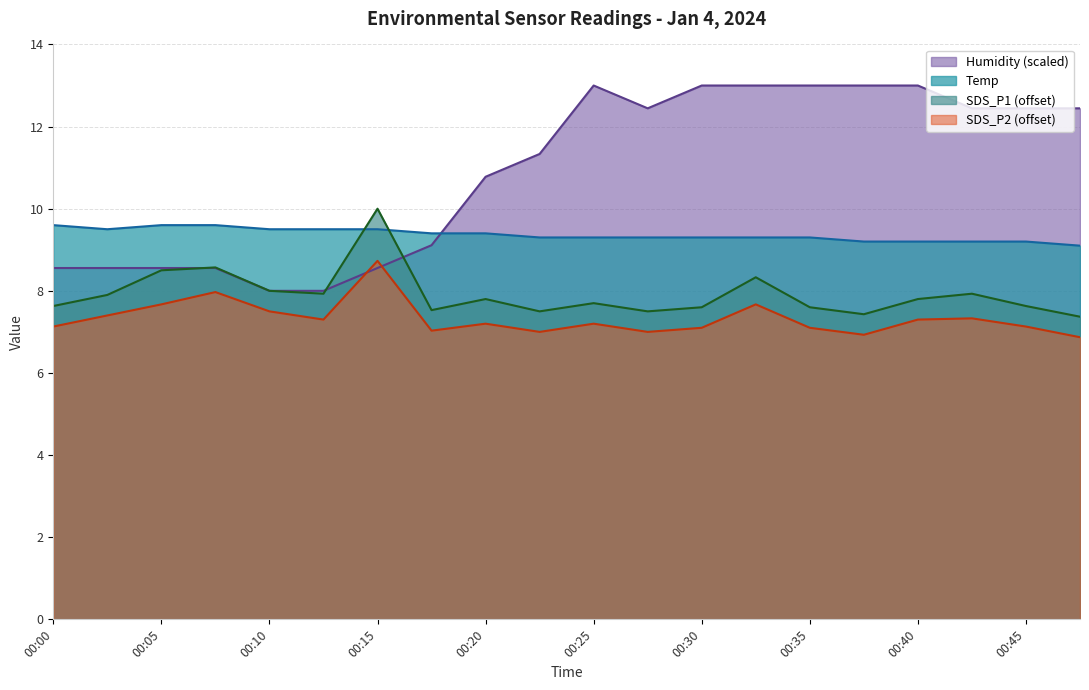

The Temp series shows 9.6 at 00:05. True or false?

True